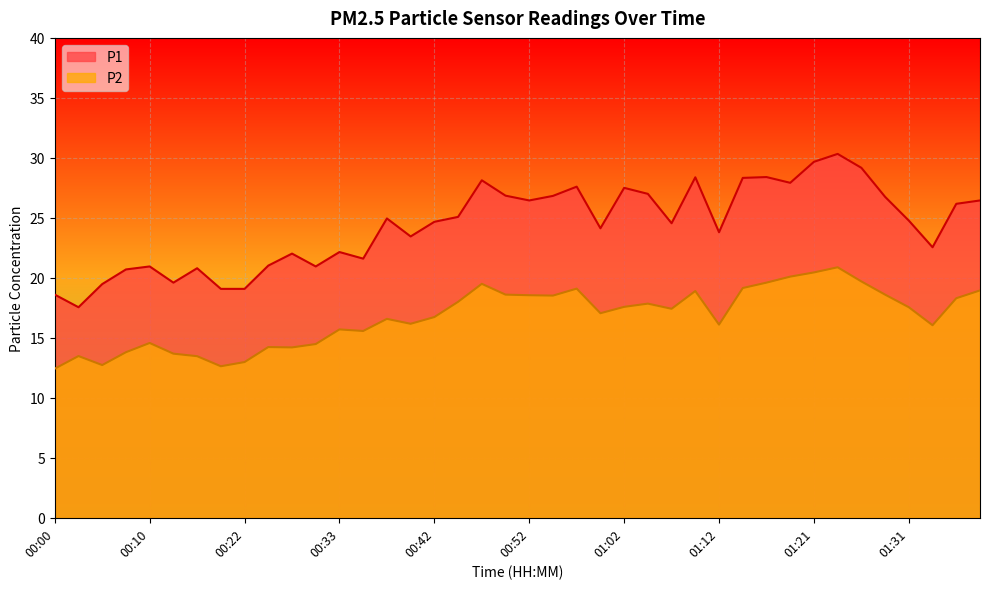

What is the sum of the P2 values at 00:59 and 00:38?

33.6